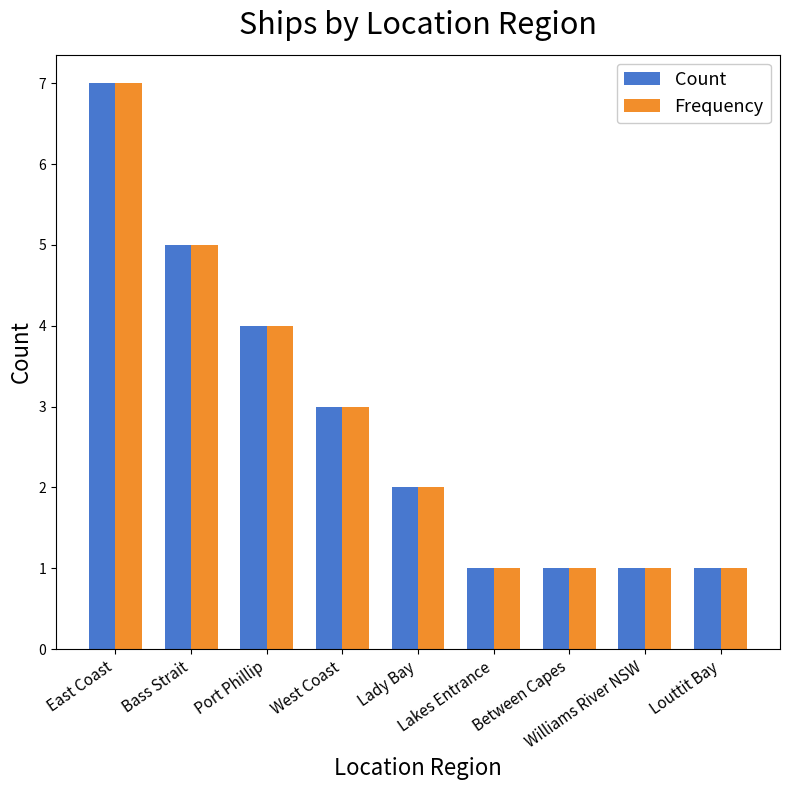

What is the label of the 8th bar from the right?

Bass Strait